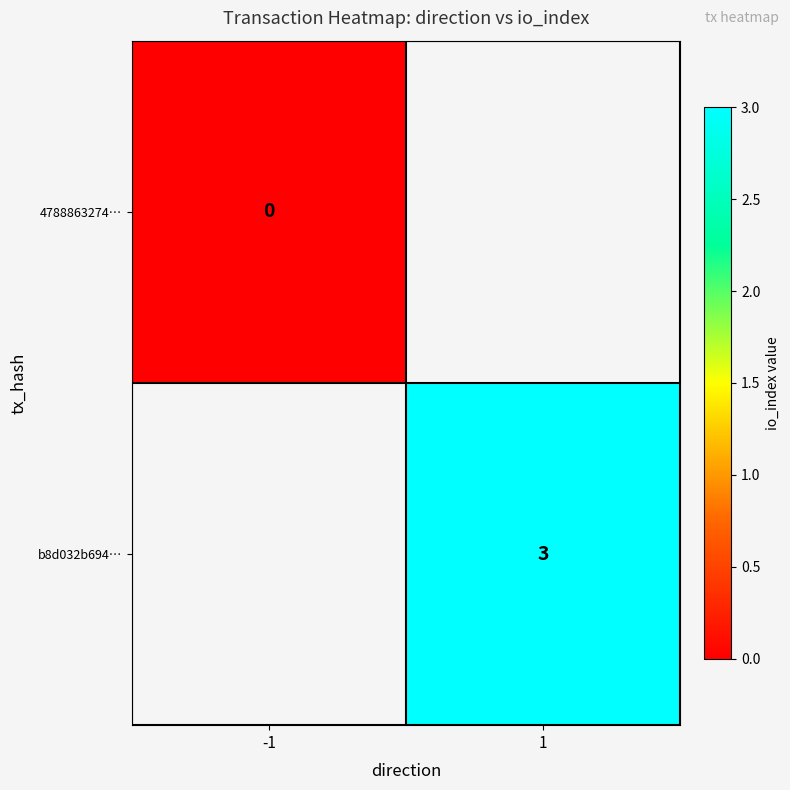

What is the greatest value displayed?

3.0